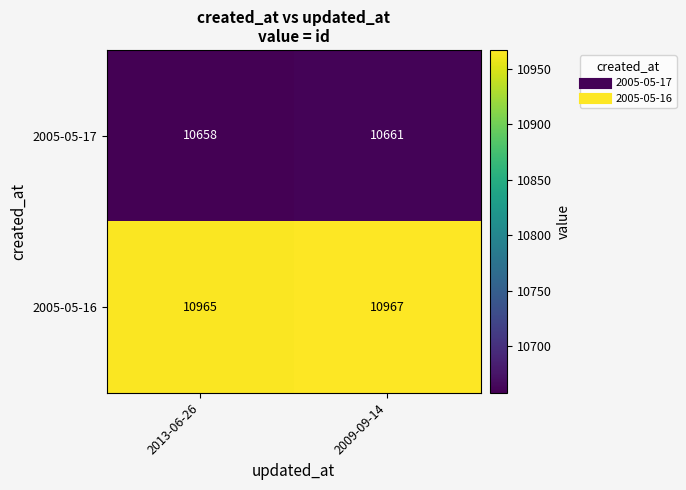

Reading left to right, transcribe all the data shown in this chart.

2005-05-17: 10658	10661
2005-05-16: 10965	10967